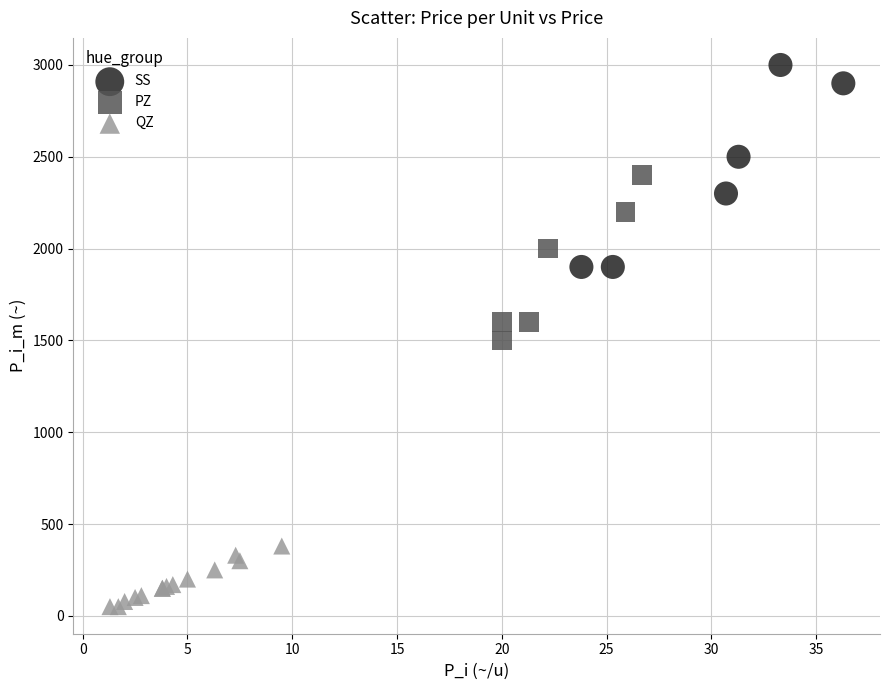

Which series has the largest Y range (max minus min)?

SS